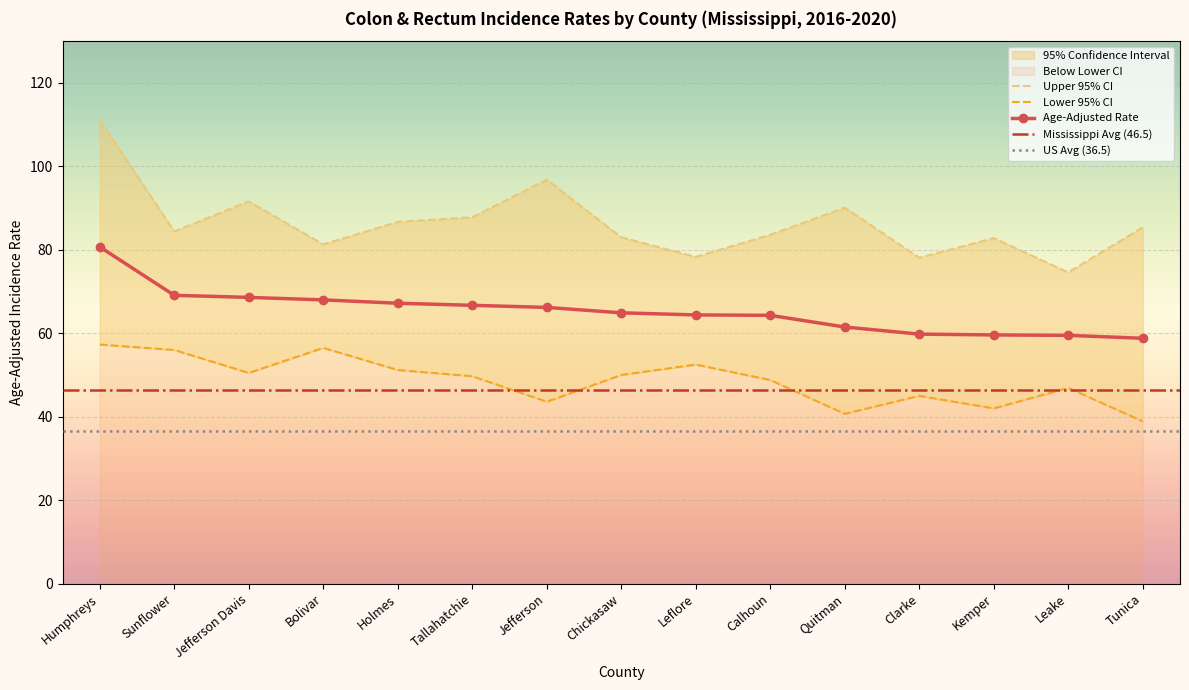

What is the label of the 5th point from the left?

Holmes